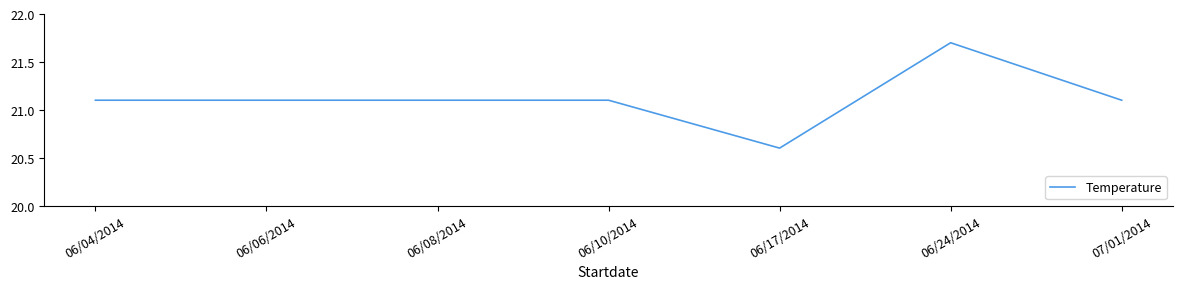

At which label does the data first exceed 21?

06/04/2014